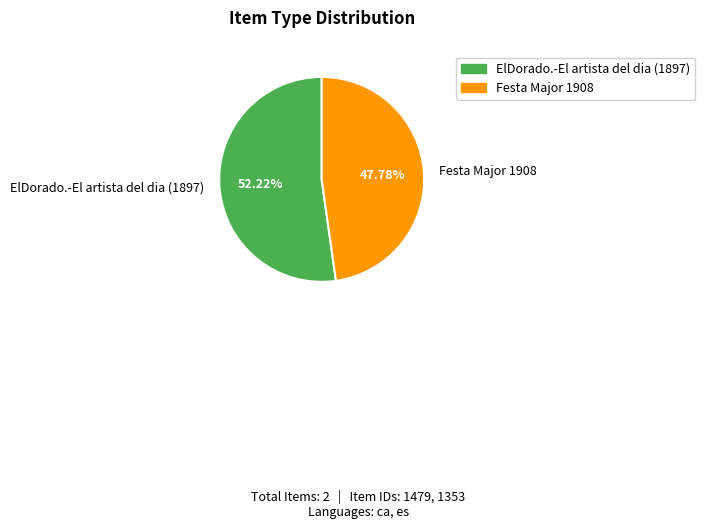

To the nearest percent, what is the combined percentage of ElDorado.-El artista del dia (1897) and Festa Major 1908?

100%